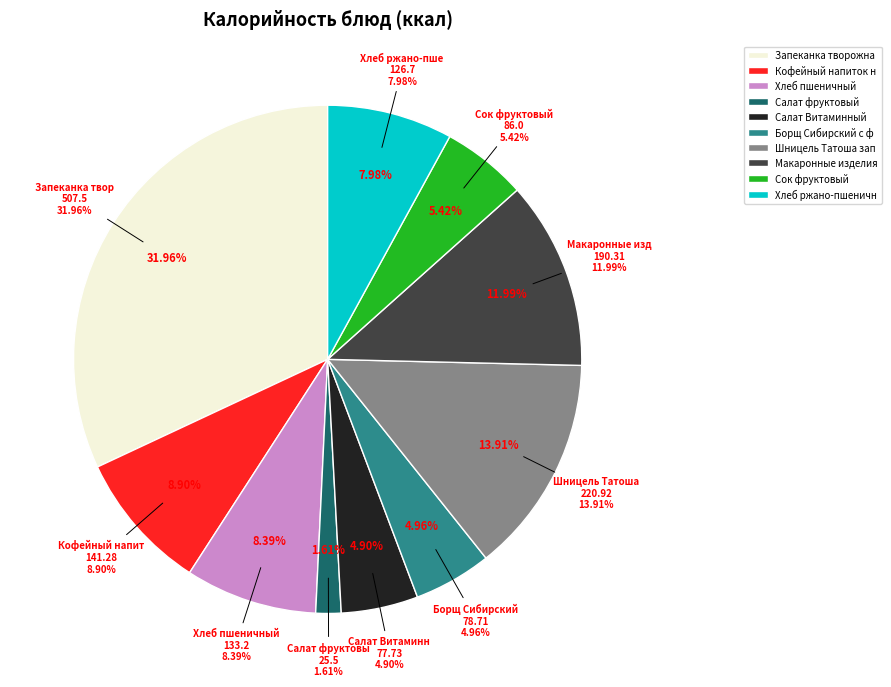

Which category has the smallest portion of the pie?

Салат фруктовый